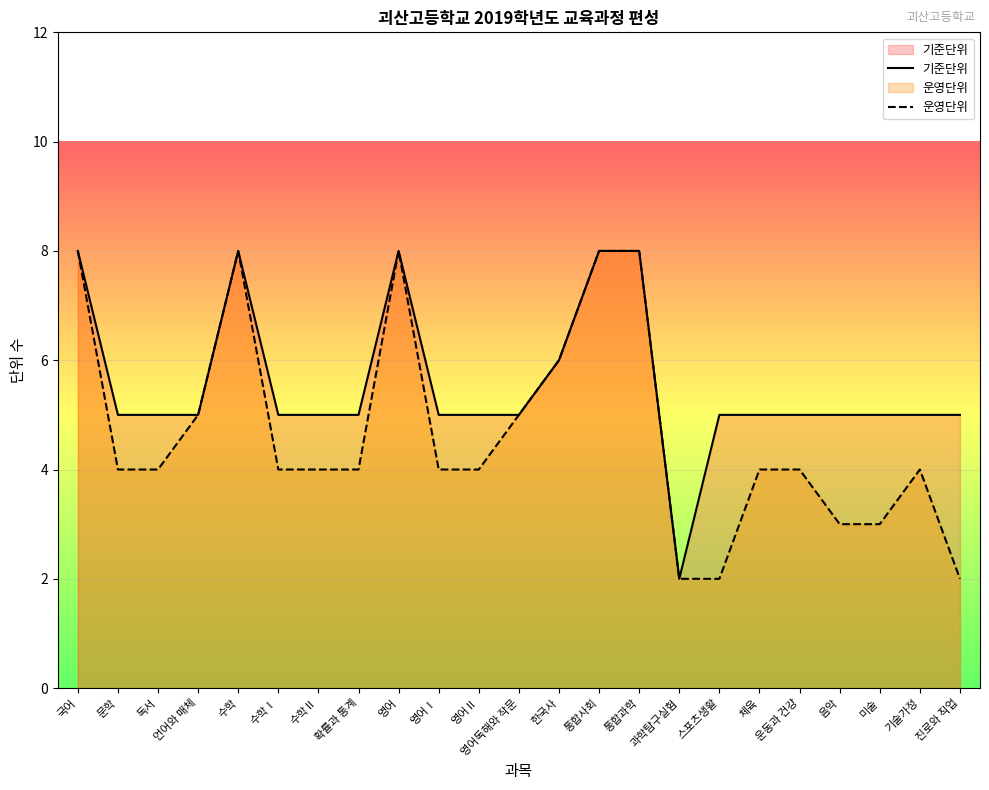

Where does the 운영단위 series first go above 4?

국어